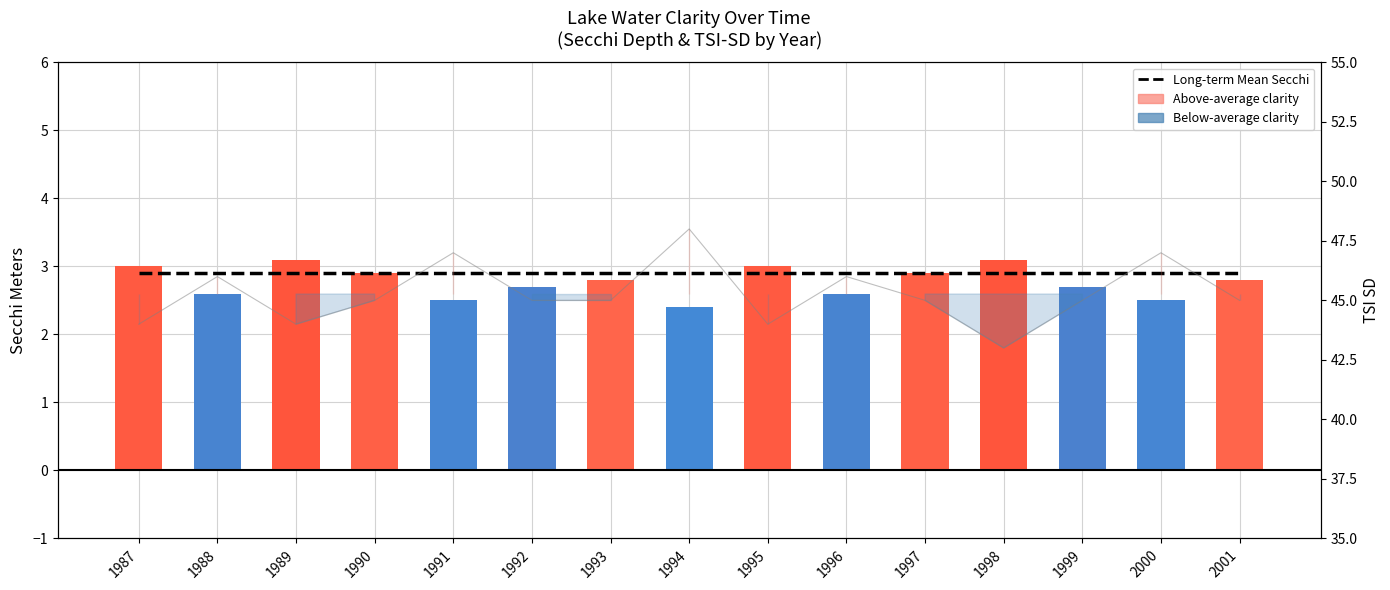

Which series has the largest range (max minus min)?

TSI SD